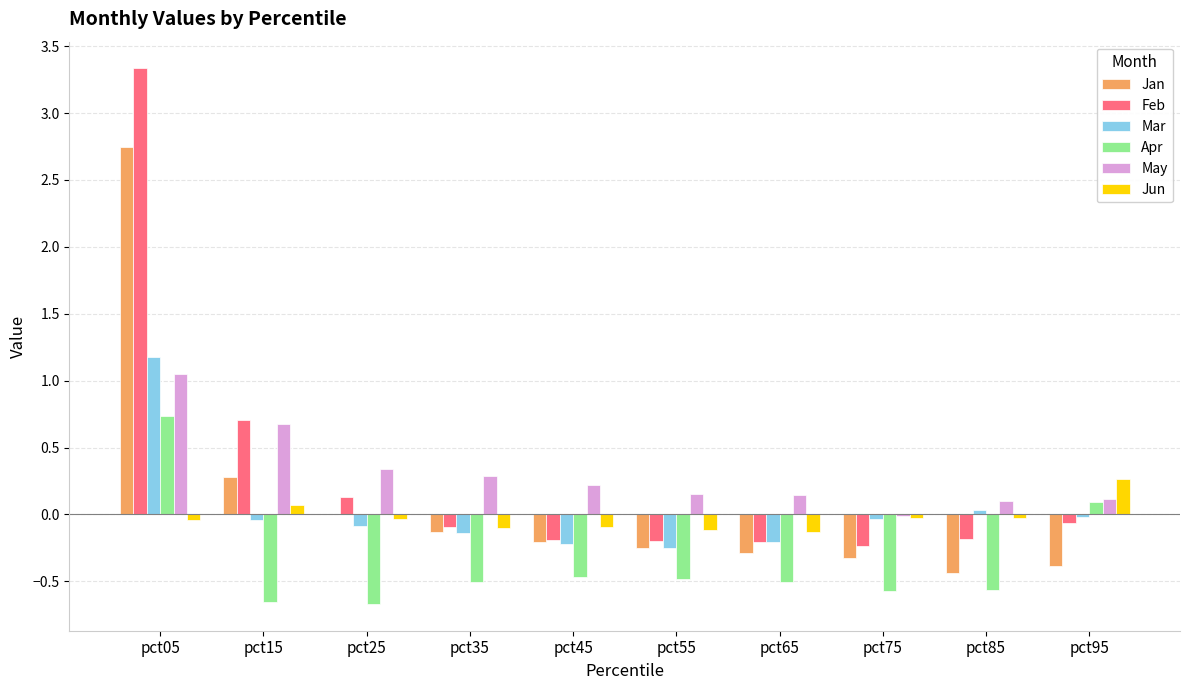

The Apr series shows -0.3 at pct55. True or false?

False